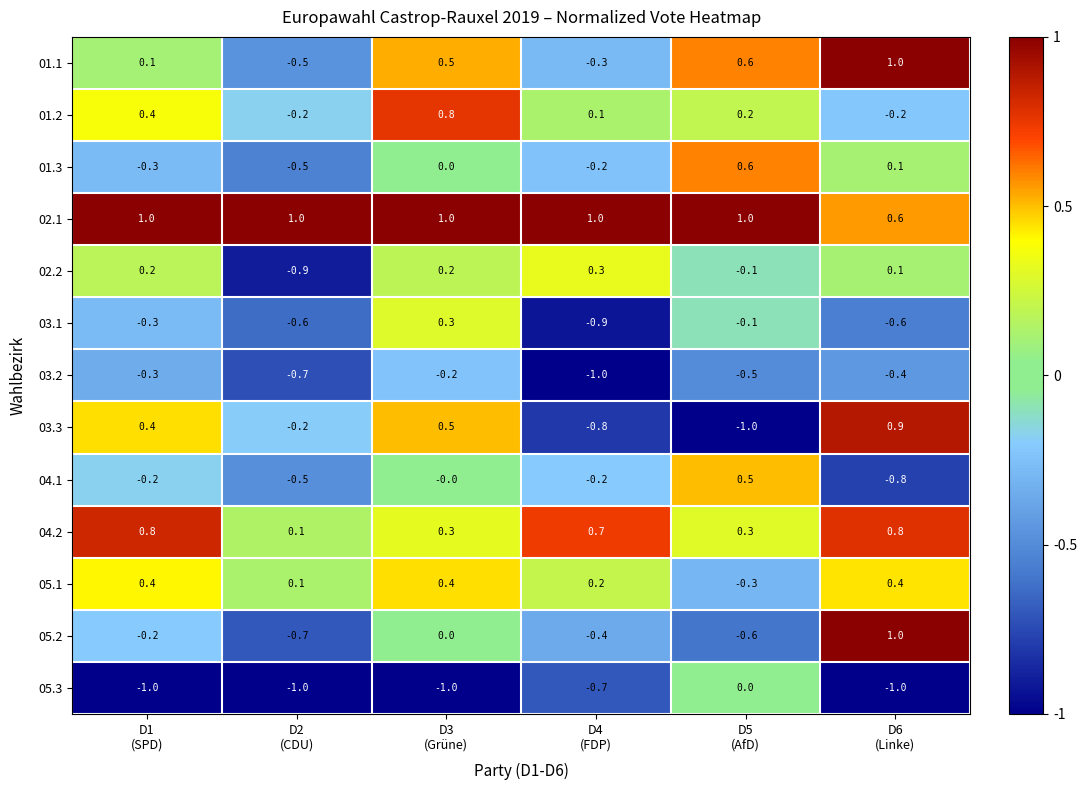

How many categories are shown in the chart?

6